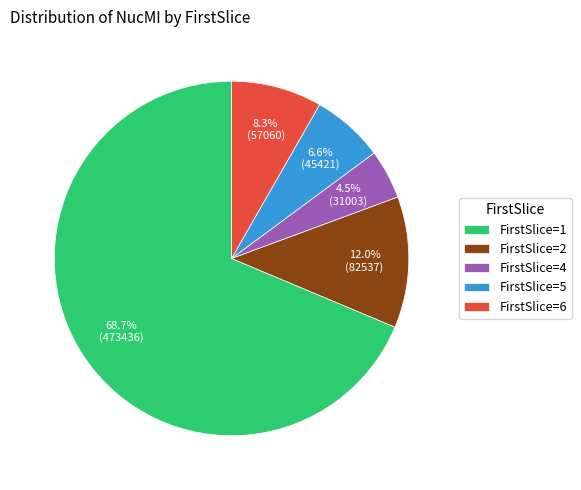

What is the total percentage of FirstSlice=2 and FirstSlice=4?

16.5%